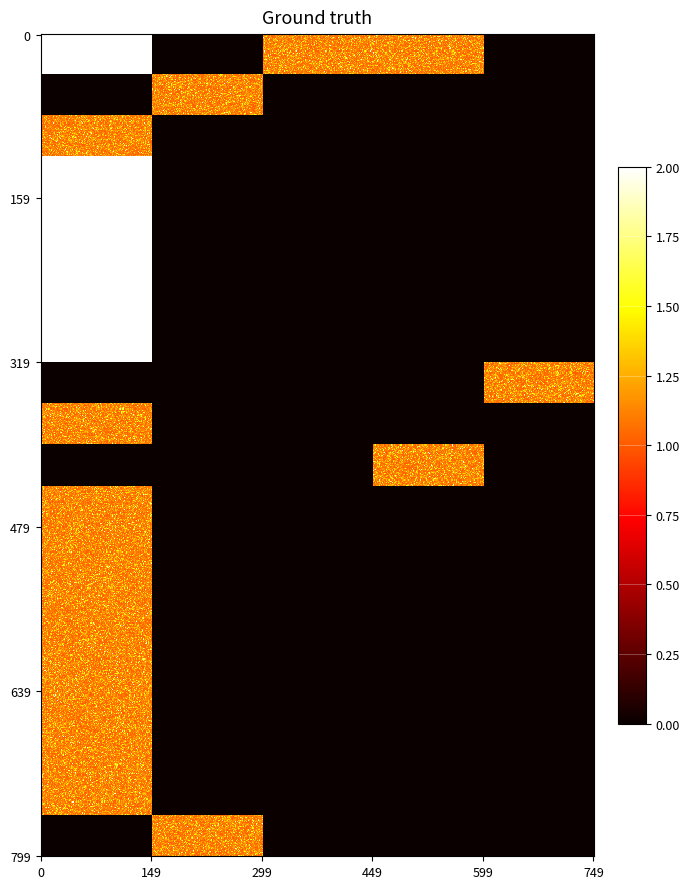

True or false: 00069 has a value of 0 at 21.

True